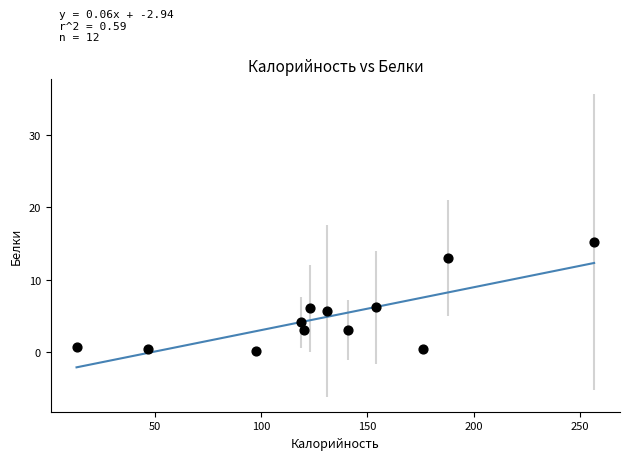

What is the range of X values (max minus min)?

243.4